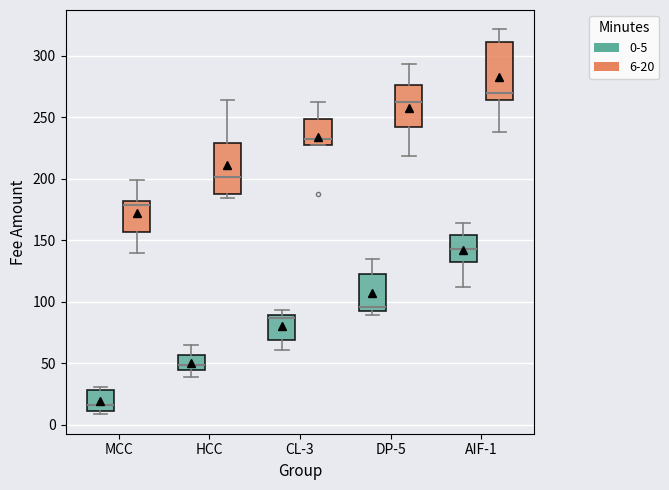

Which box's median line is the highest?

AIF-1 (6-20)